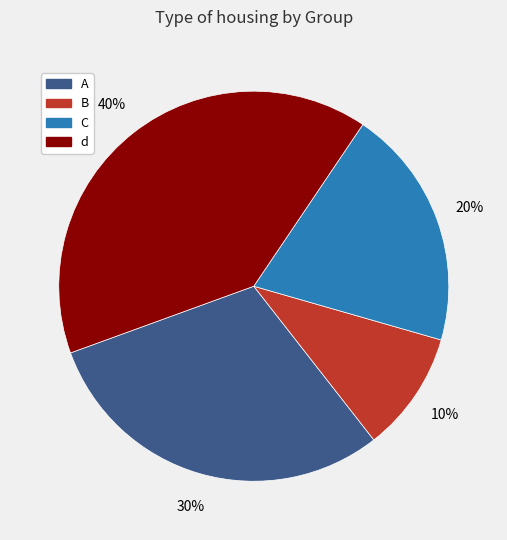

To the nearest percent, what is the average slice percentage?

25%